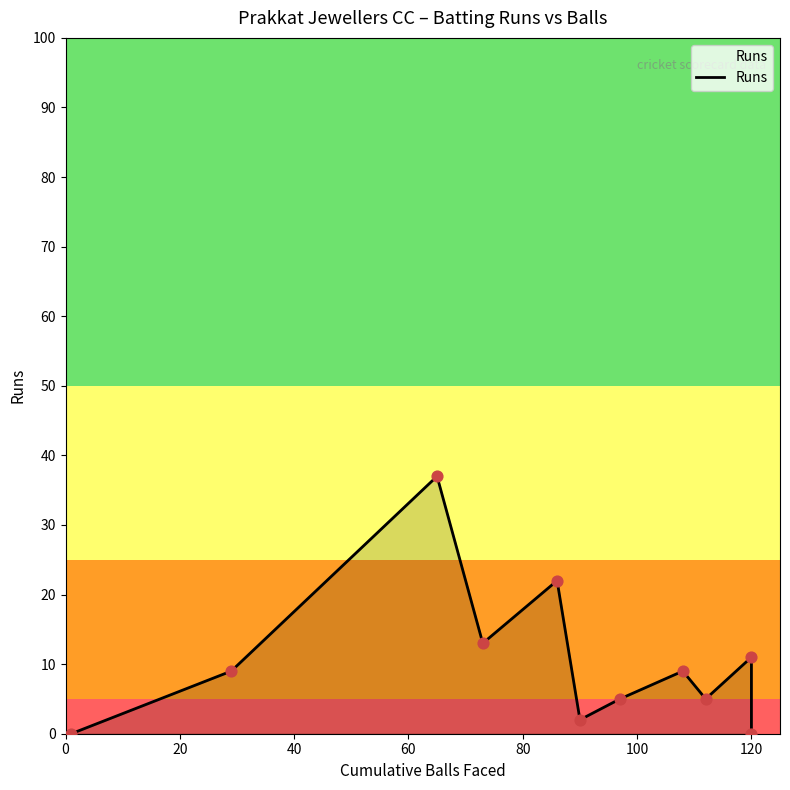

Between 20 and 120, which is larger?

20